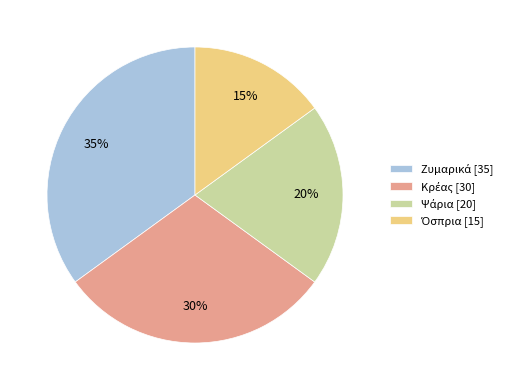

Is there a majority slice in this chart?

No